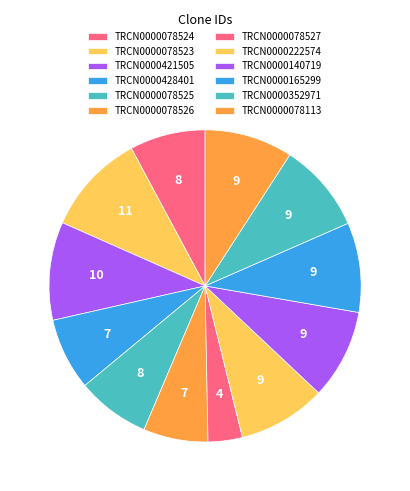

What percentage is the TRCN0000078527 slice, to the nearest percent?

4%